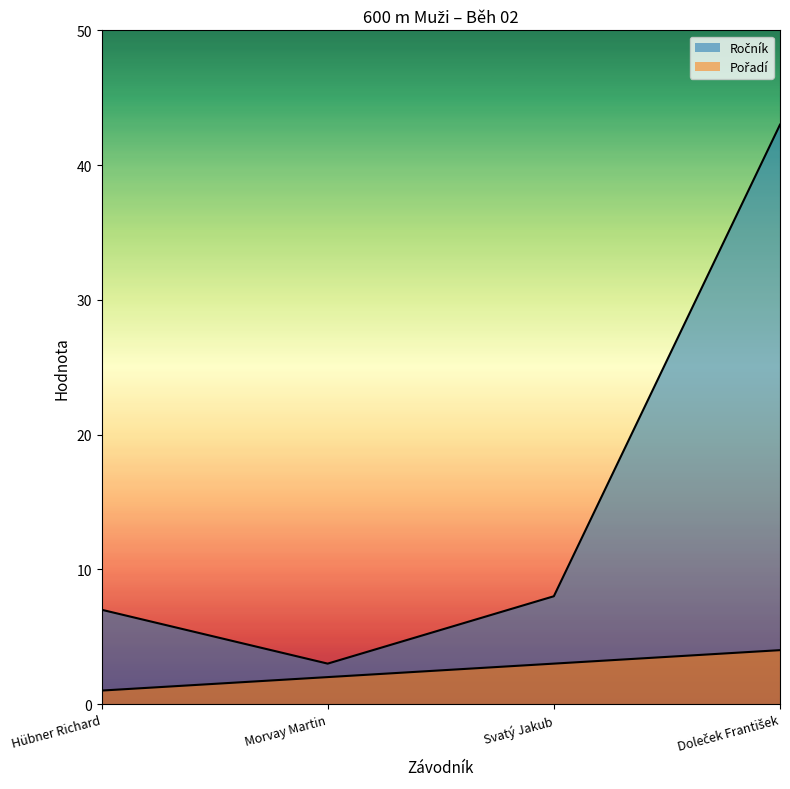

The Pořadí series shows 6 at Doleček František. True or false?

False